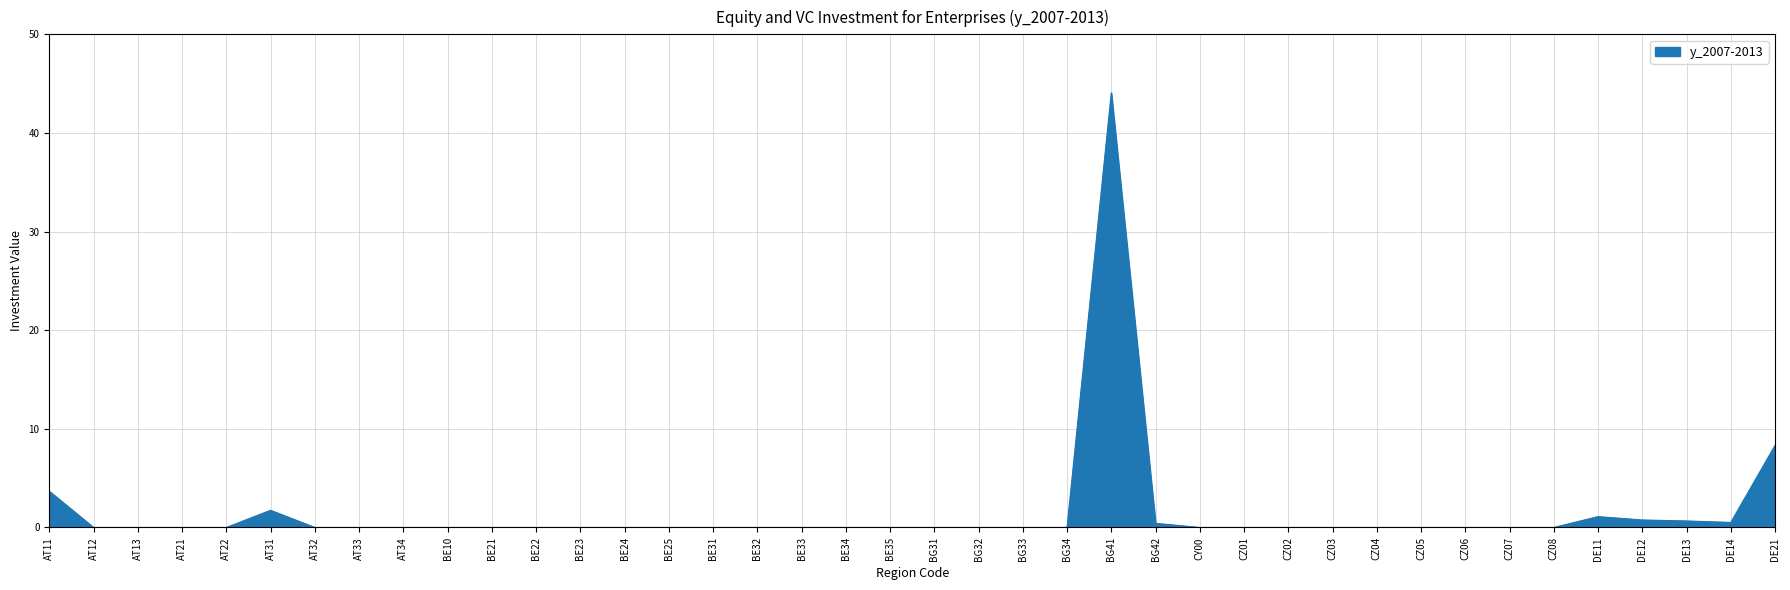

What position from the left is AT31?

6